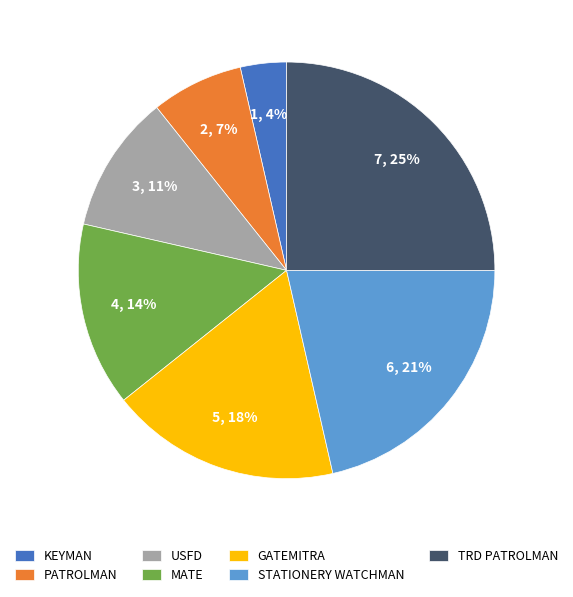

Is it true that STATIONERY WATCHMAN is 30% of the pie?

False